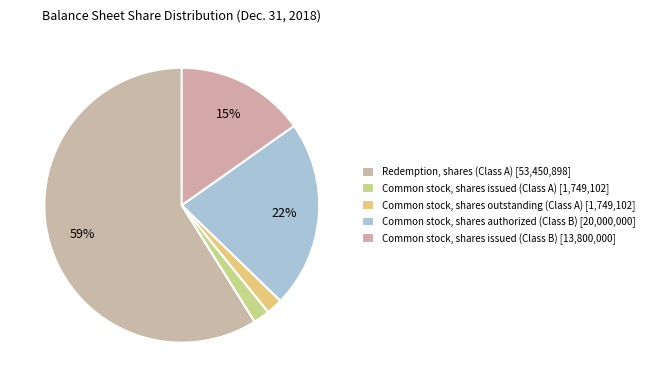

How many slices are in this pie chart?

5